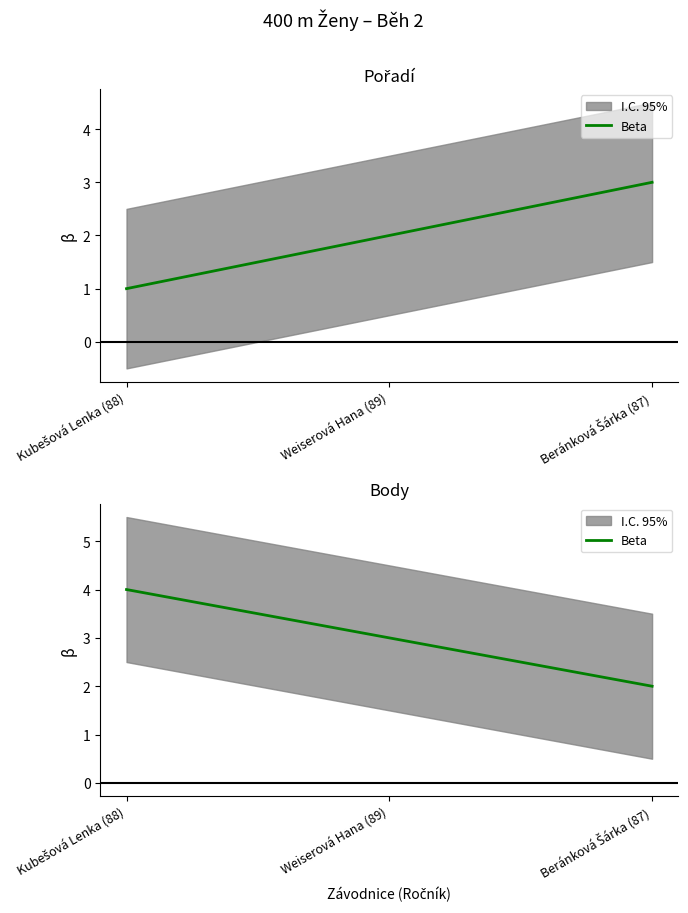

Which label corresponds to the smallest value in the chart?

Beránková Šárka (87)